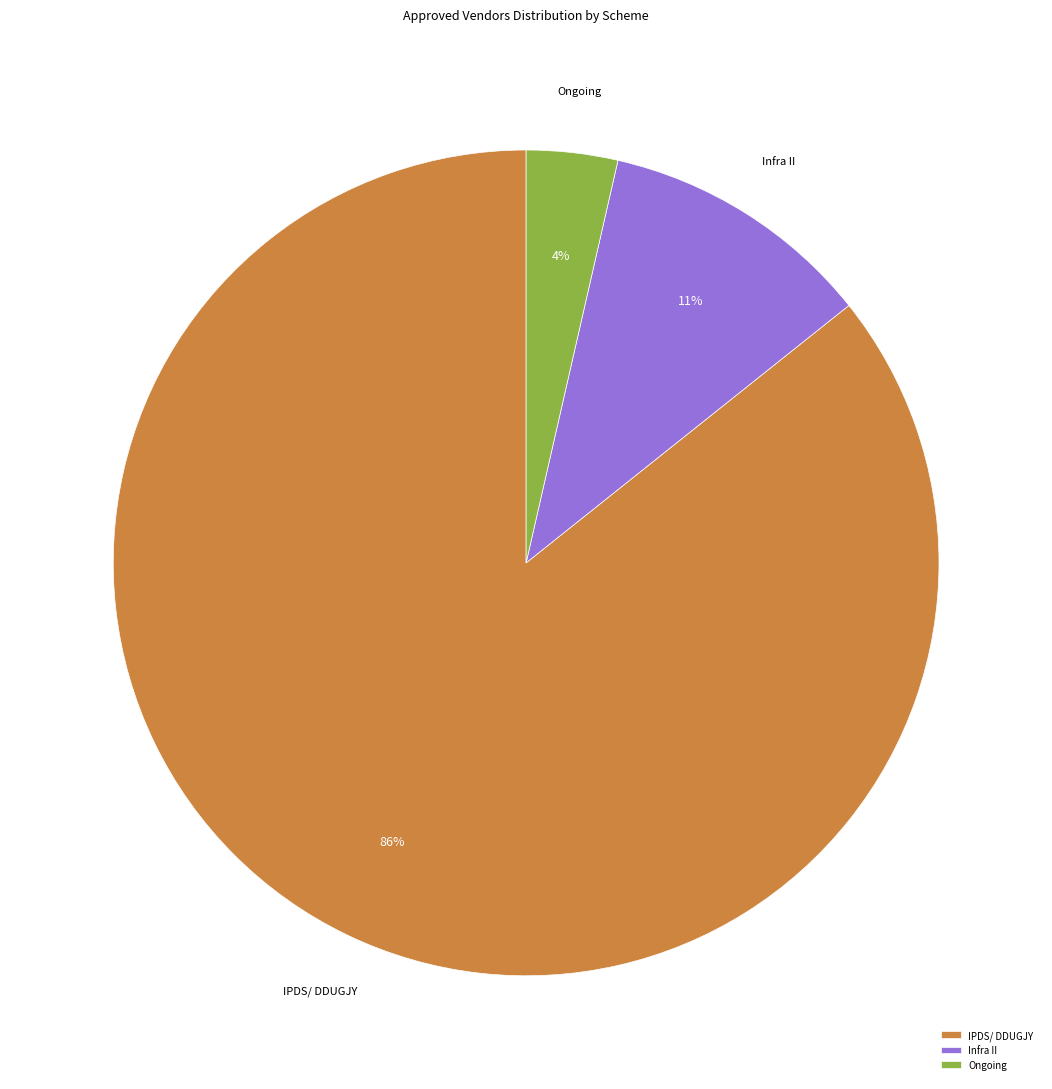

True or false: Infra II accounts for 11% of the total.

True